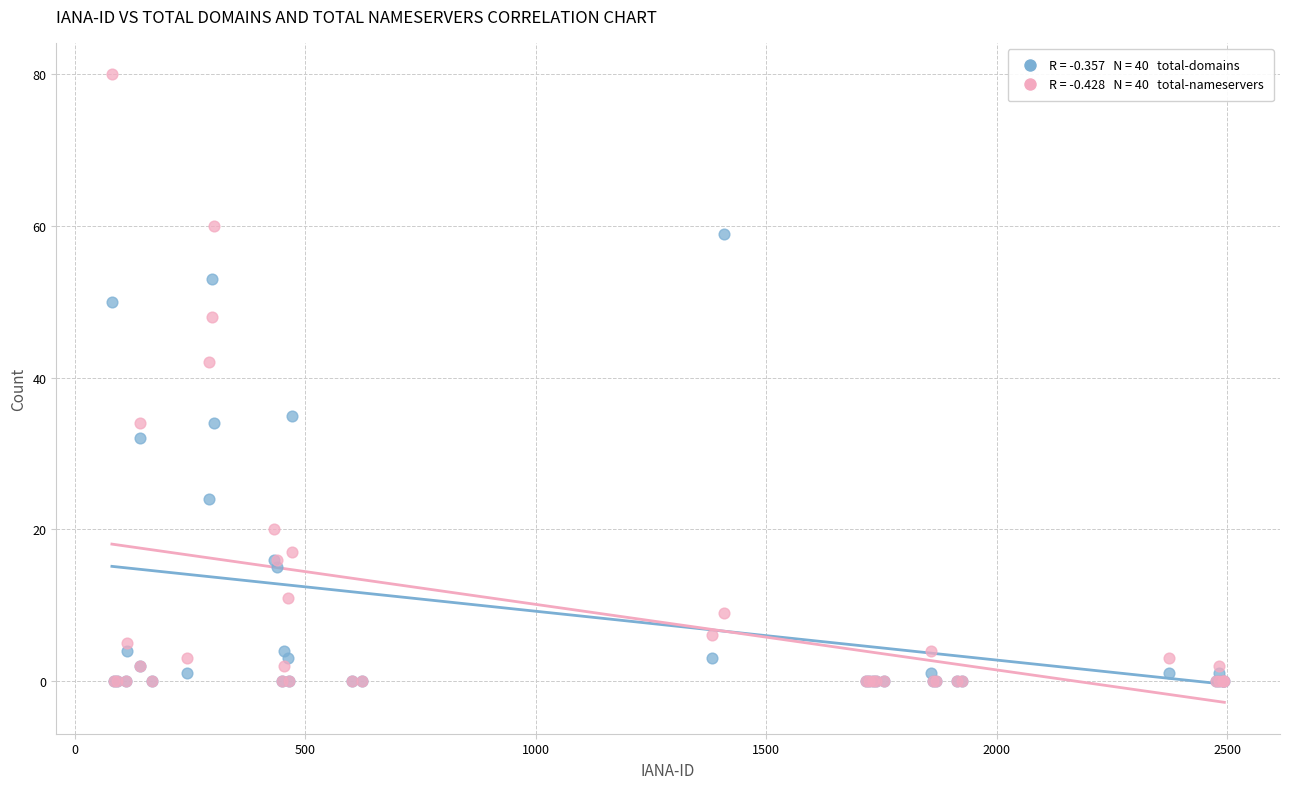

Across all series, what Y value is closest to 40?

42